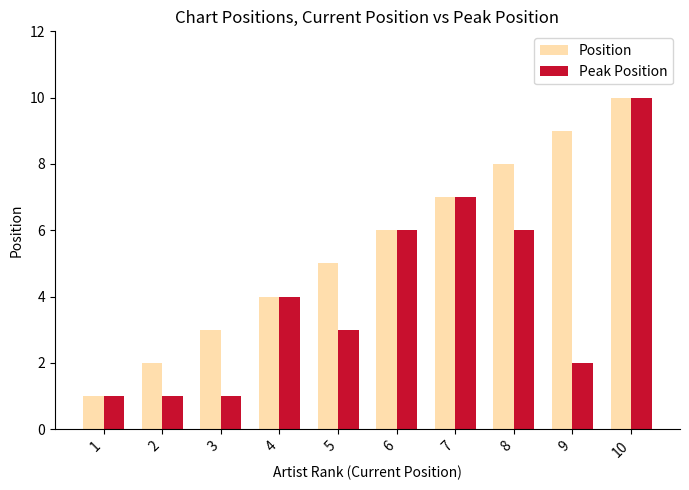

Reading left to right, what are all the values shown in this chart?

Position: 1	2	3	4	5	6	7	8	9	10
Peak Position: 1	1	1	4	3	6	7	6	2	10